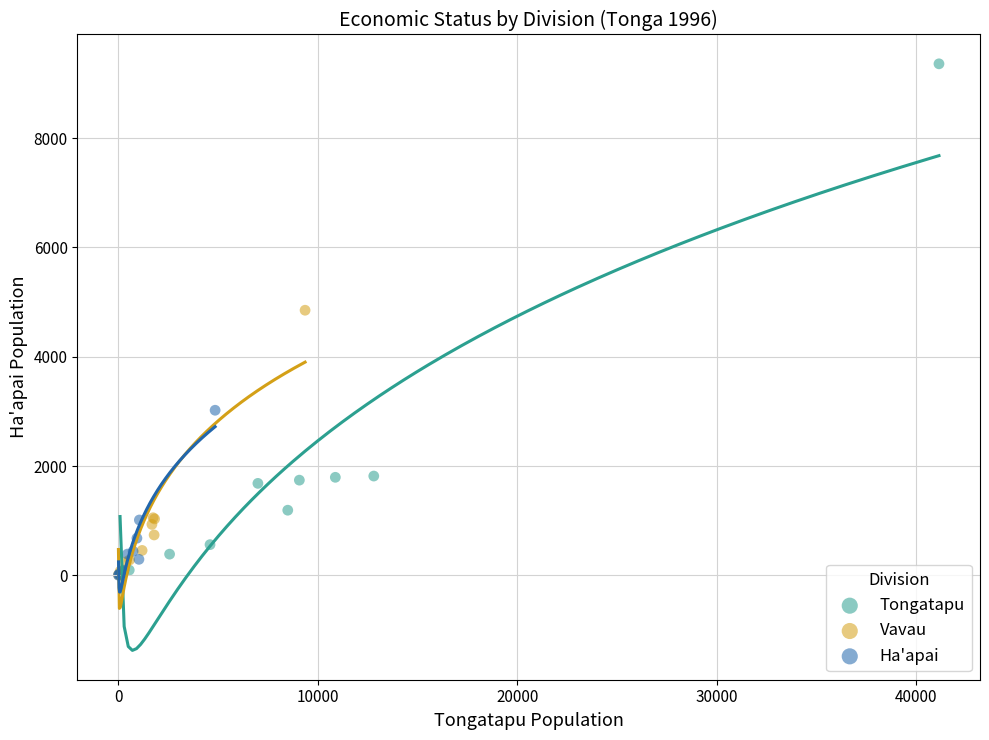

Which series contains the highest Y value?

Tongatapu